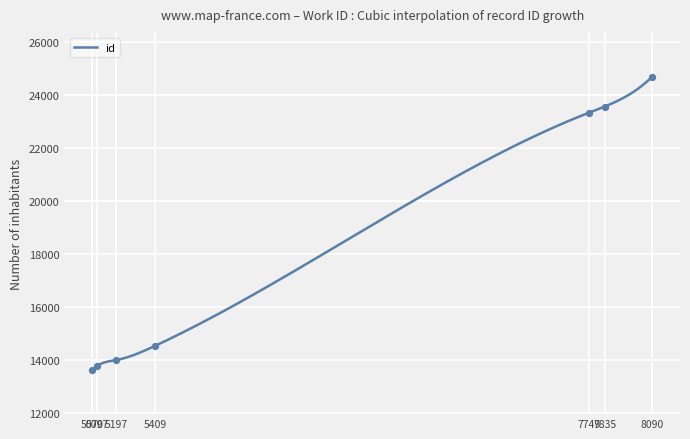

What is the ratio of the value at 5409 to the value at 5197?

1.0